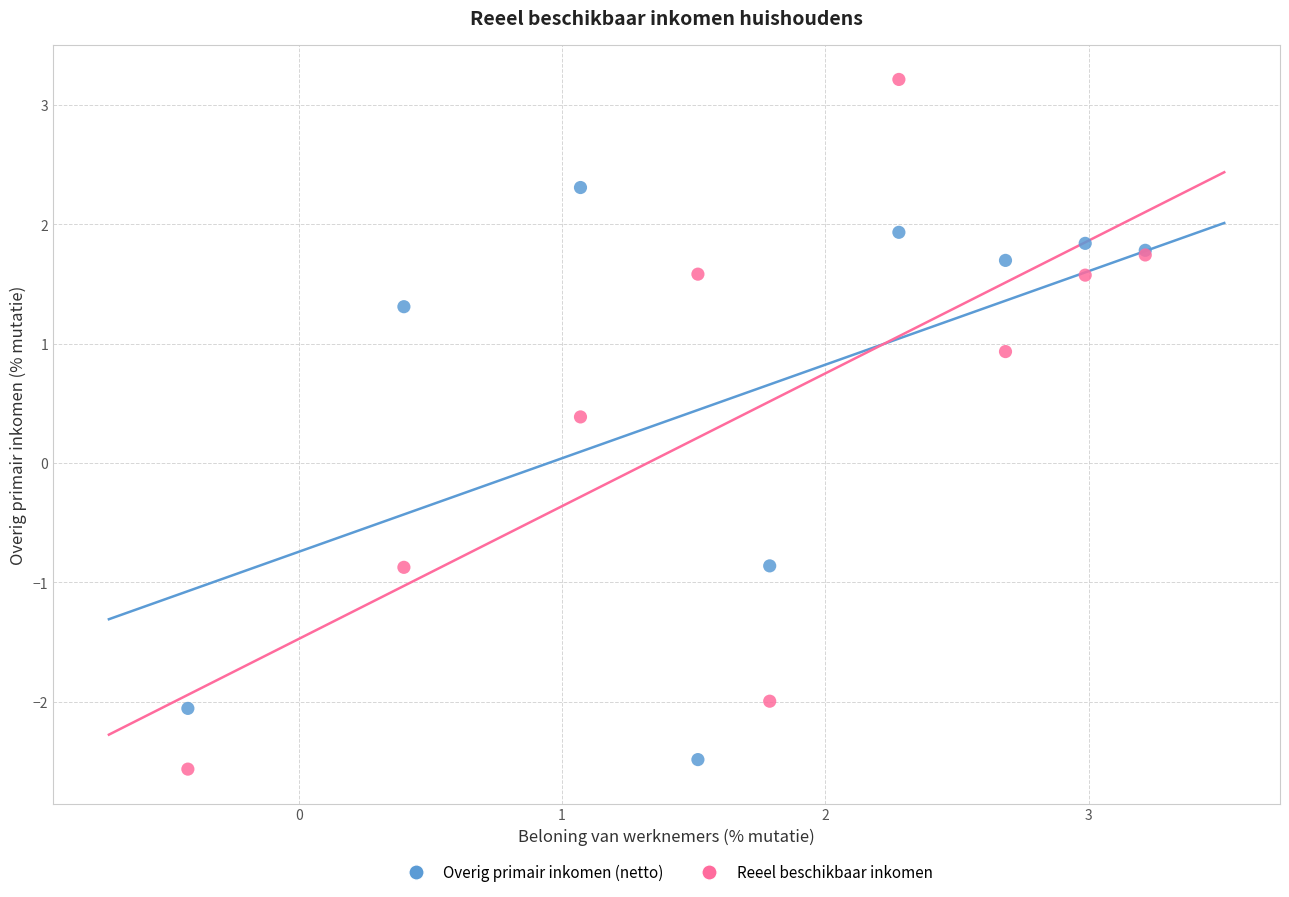

What are all the series names shown in the legend?

Overig primair inkomen (netto), Reeel beschikbaar inkomen